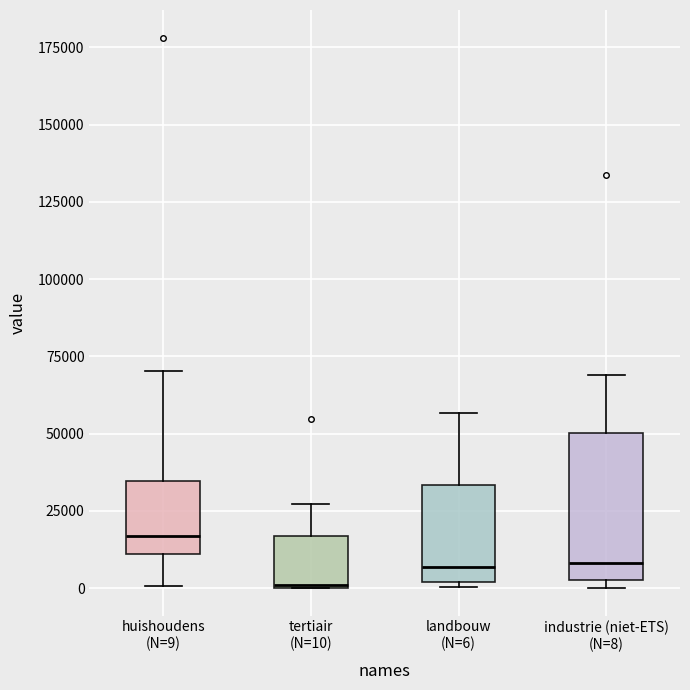

Reading left to right, read every box against the y-axis: the position of its median line, the range the box covers, and the ends of its whiskers. The values are not printed on the chart, so give them approximately, as read against the axis.

huishoudens (N=9): median 15000, box 10000 to 35000, whiskers 0 to 70000
tertiair (N=10): median 0, box 0 to 15000, whiskers 0 to 25000
landbouw (N=6): median 5000, box 0 to 35000, whiskers 0 (just below the box's lower edge) to 55000
industrie (niet-ETS) (N=8): median 10000, box 5000 to 50000, whiskers 0 to 70000